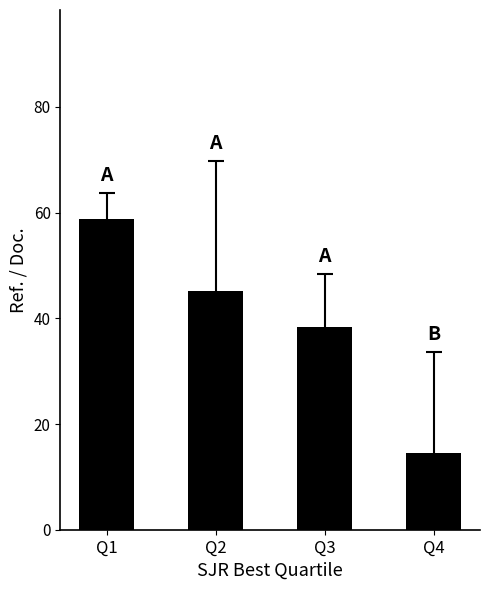

Which label corresponds to the smallest value in the chart?

Q4